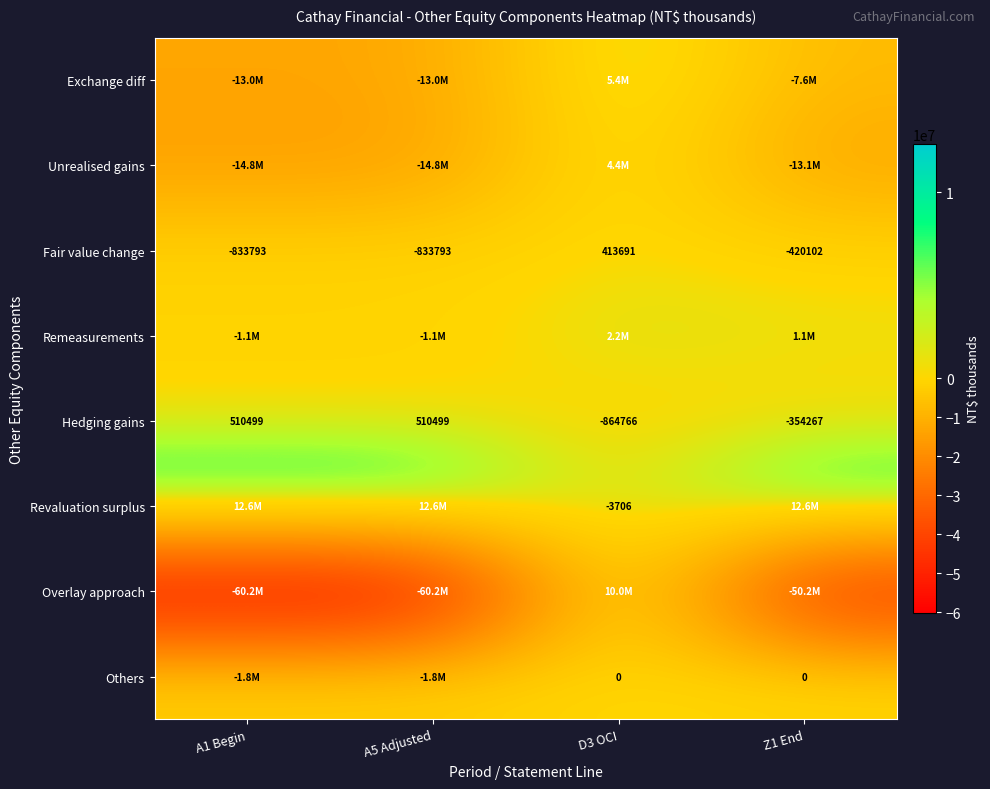

The value of Fair value change at D3 OCI is 219037. True or false?

False